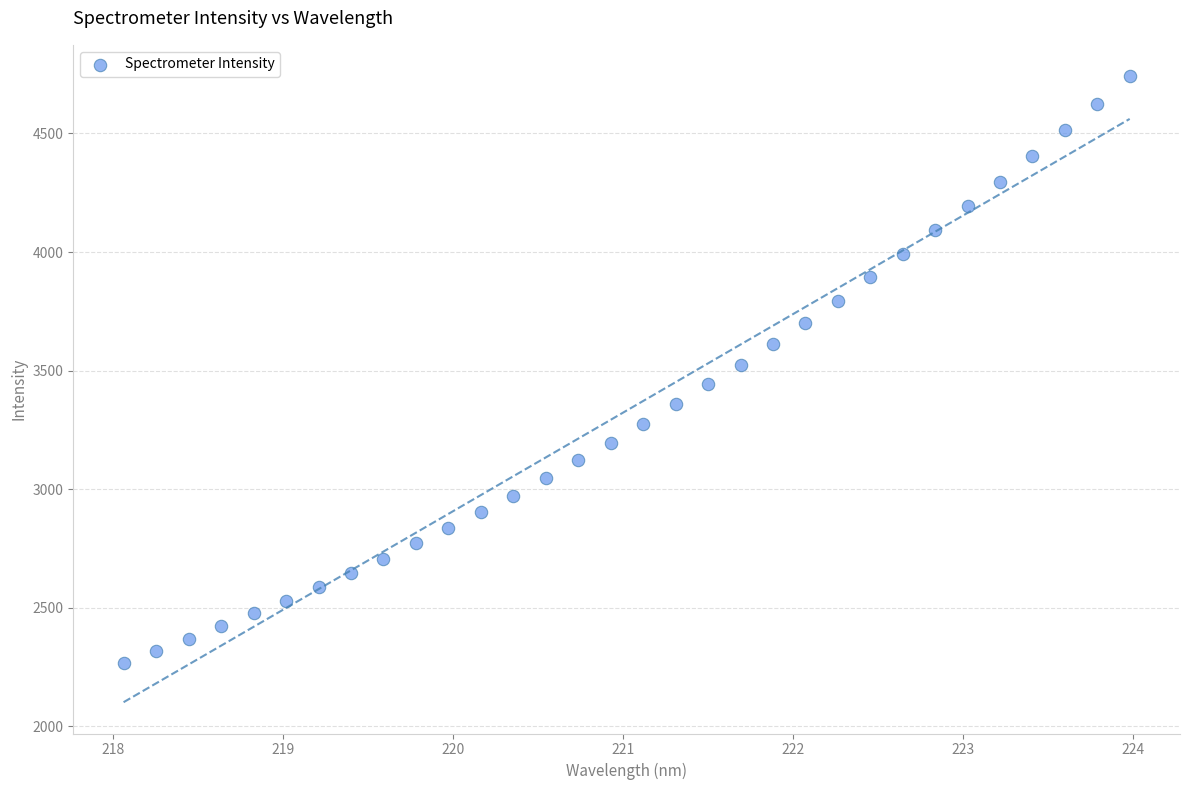

What is the range of Y values (max minus min)?

2472.9